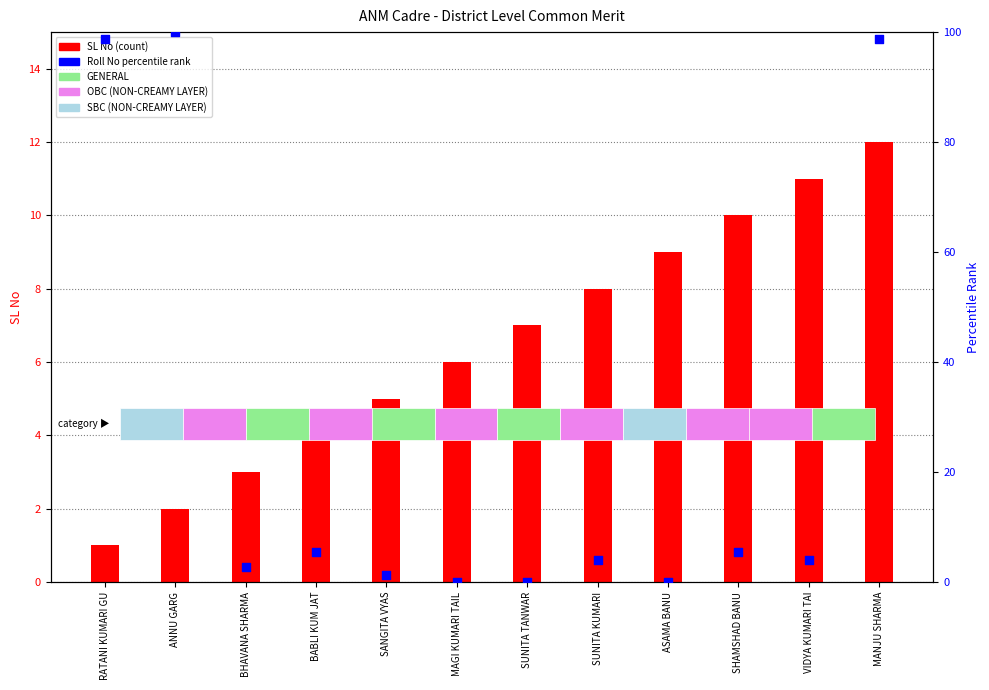

What is the total value across all series at VIDYA KUMARI TAI?

15.0